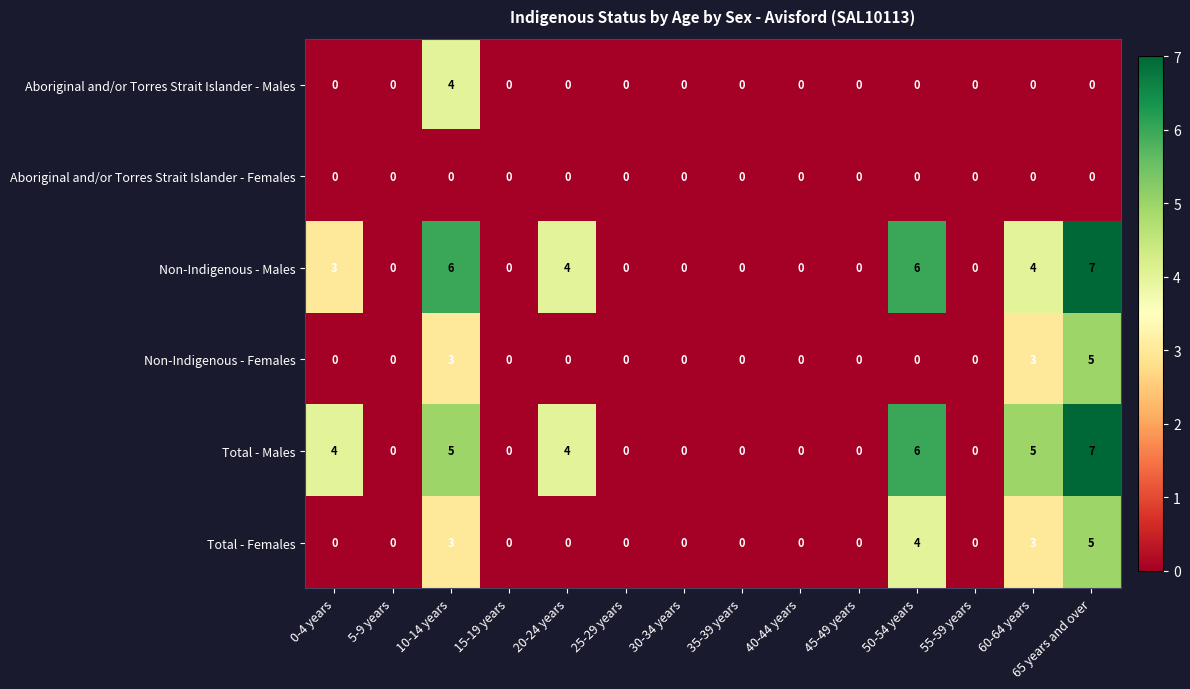

What is the difference between the maximum and minimum values in the Total - Males series?

7